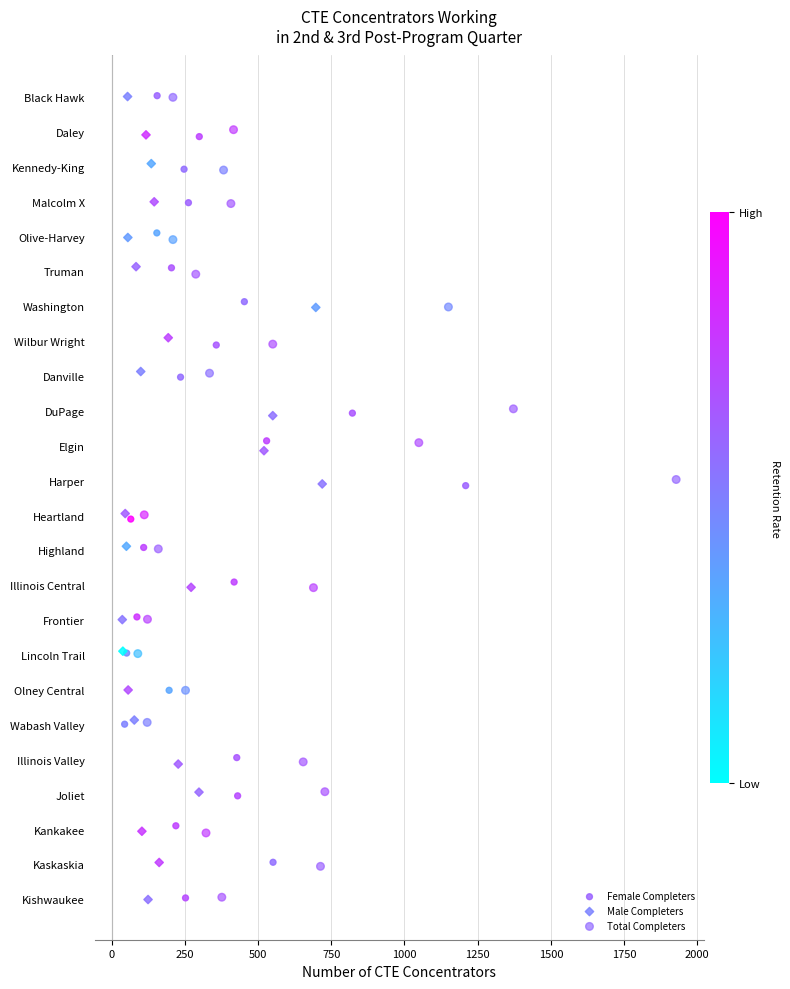

What are all the series names shown in the legend?

Female Completers, Male Completers, Total Completers